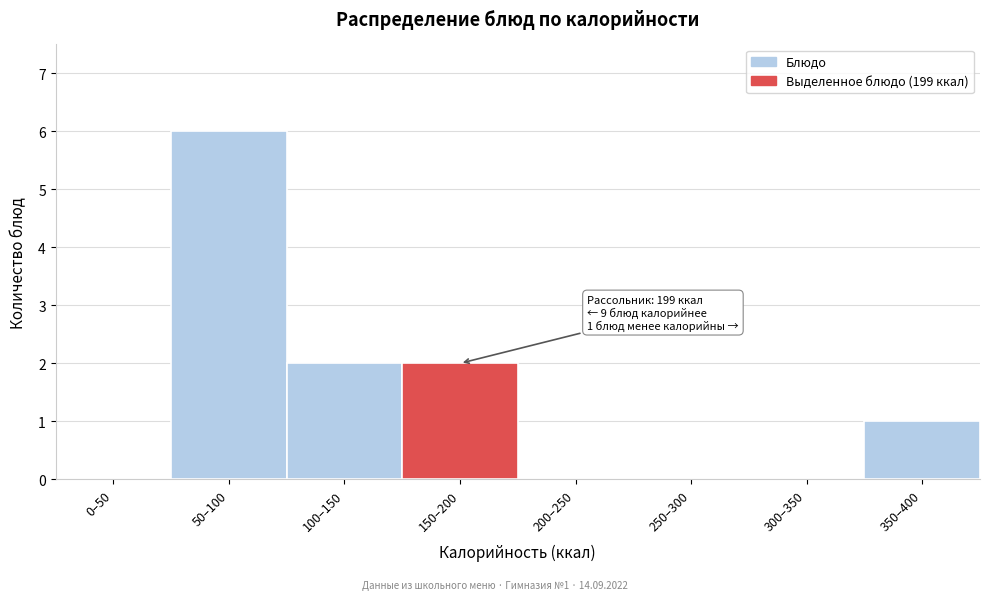

Reading left to right, what are all the values shown in this chart?

0–50=0	50–100=6	100–150=2	150–200=2	200–250=0	250–300=0	300–350=0	350–400=1